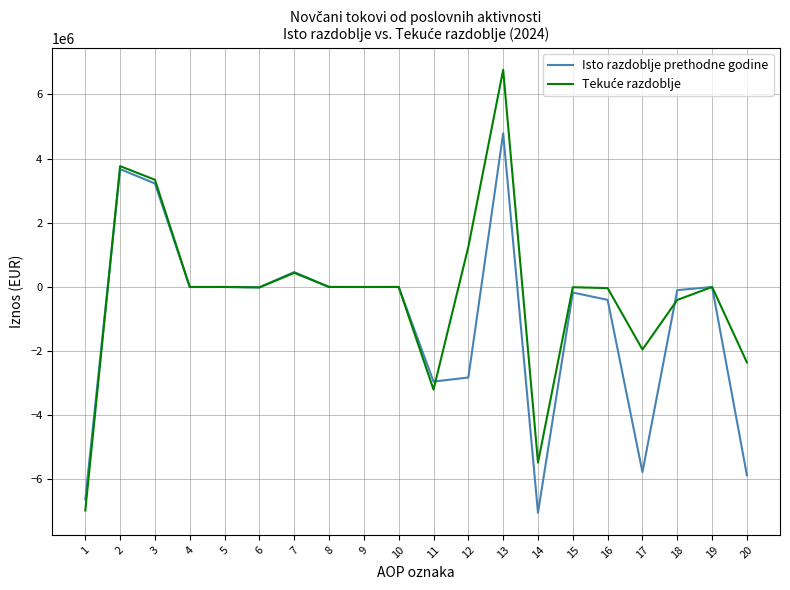

What is the greatest value displayed?

6766144